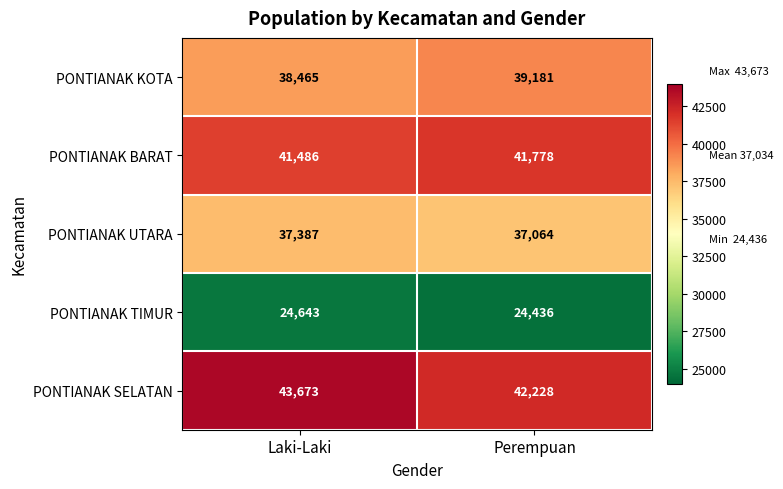

Which series has the largest total across all categories?

PONTIANAK SELATAN